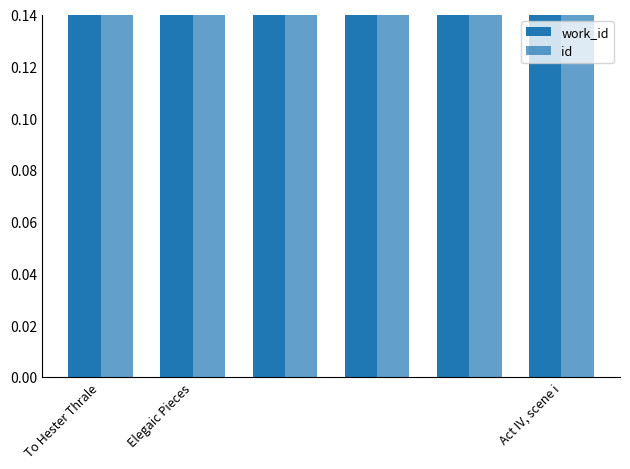

At Act IV, scene i, list the series in order from largest to smallest.

id, work_id